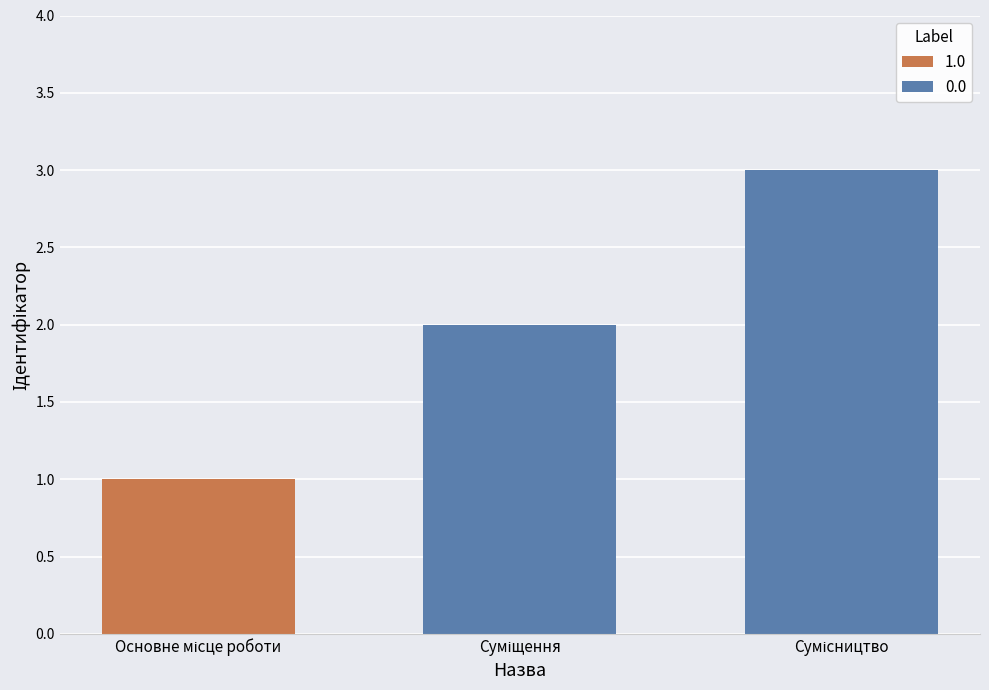

What is the label of the 2nd bar from the left?

Суміщення